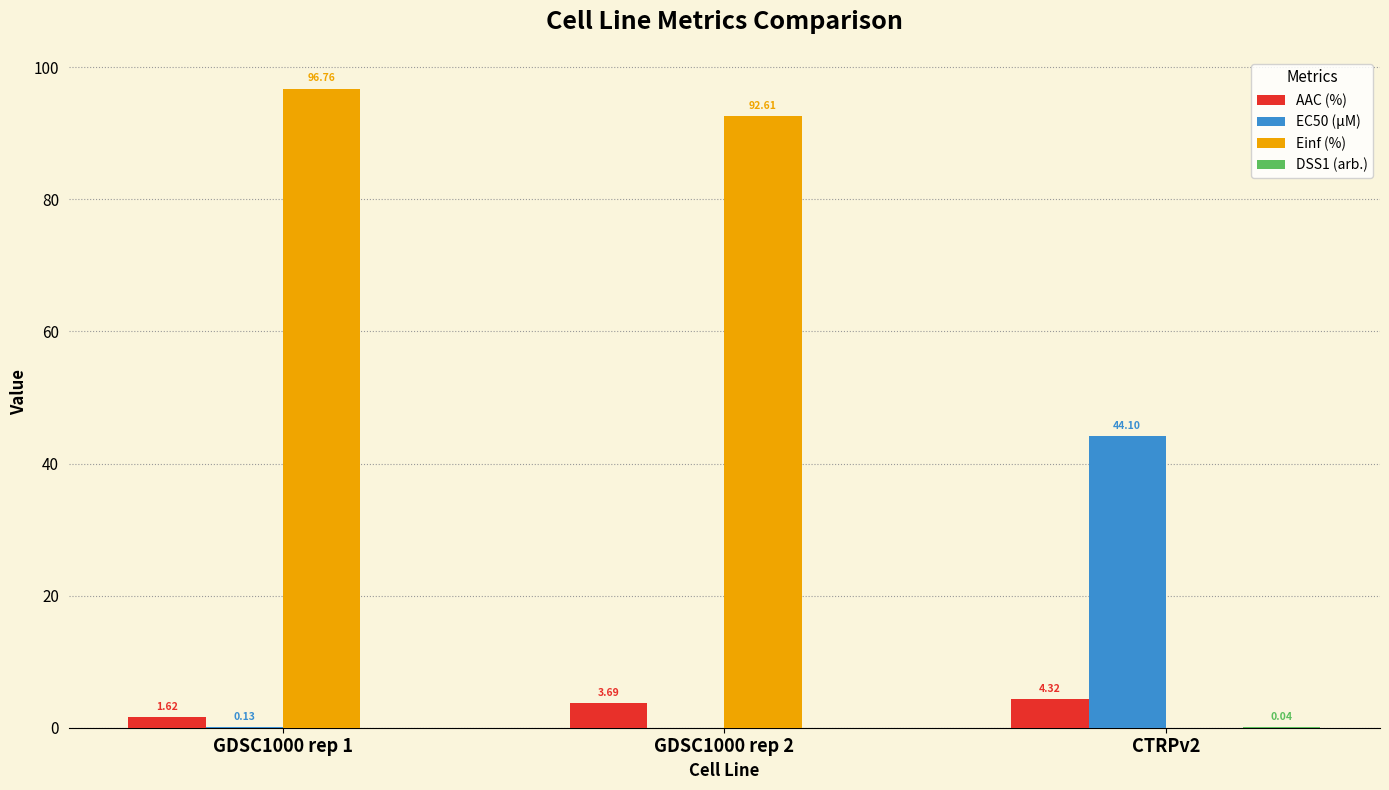

Between GDSC1000 rep 2 and CTRPv2, which series saw the biggest shift?

Einf (%)